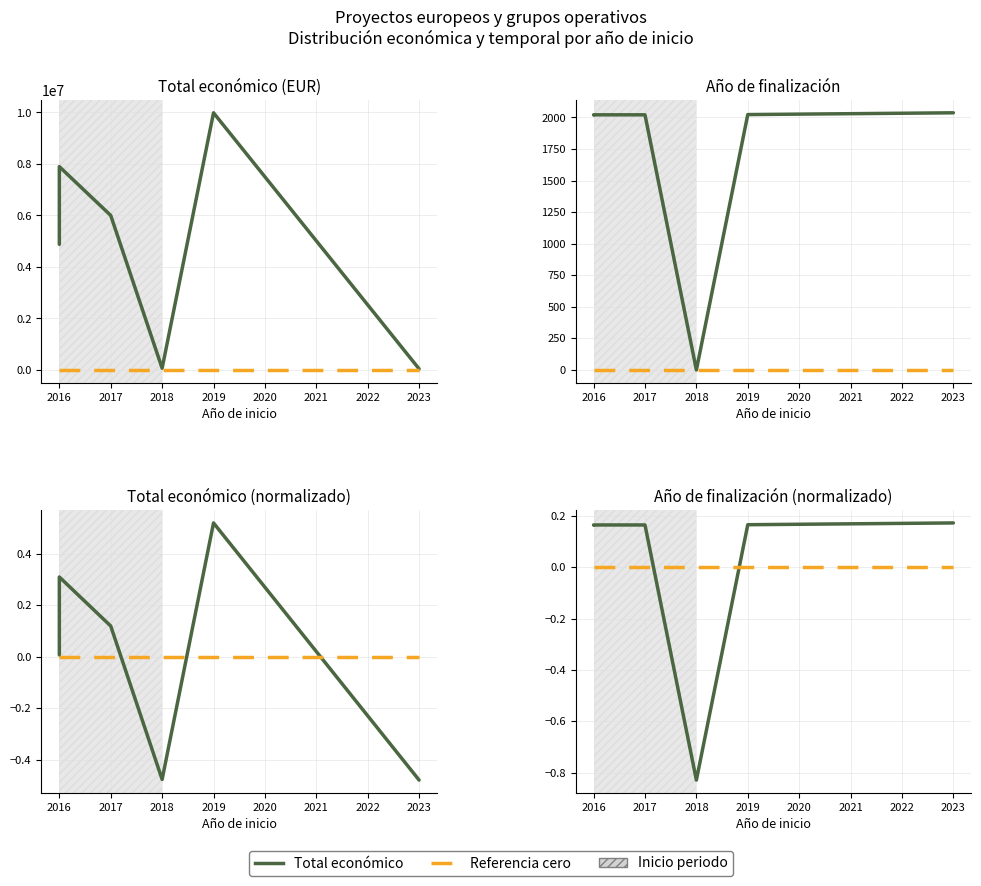

Reading left to right, transcribe all the data shown in this chart.

Total económico: 0.0	0.3	0.1	-0.5	0.5	-0.5
Referencia cero: 0.0	0.0	0.0	0.0	0.0	0.0
Año finalización: 0.2	0.2	0.2	-0.8	0.2	0.2